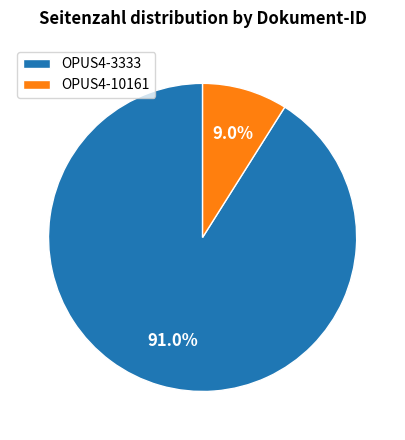

To the nearest percent, what is the combined percentage of OPUS4-3333 and OPUS4-10161?

100%